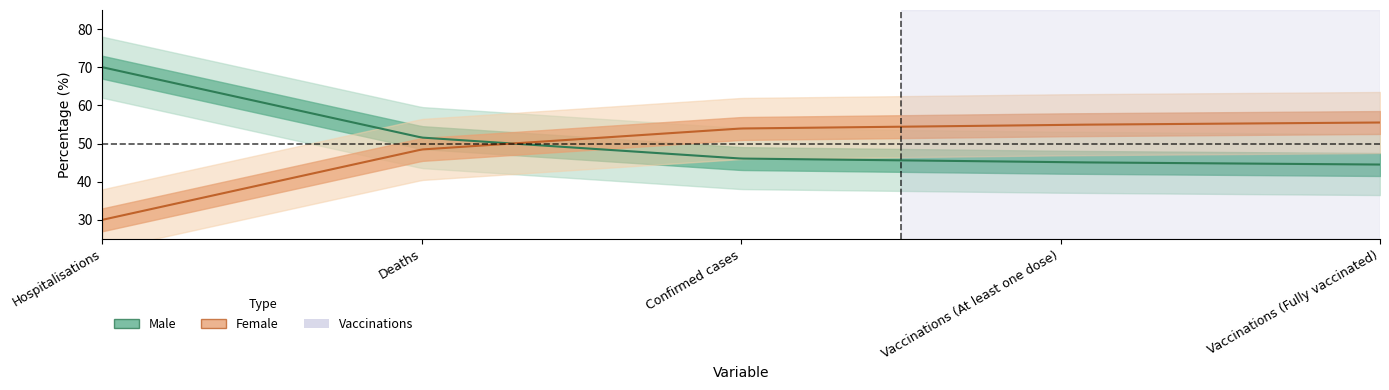

Read the Female value at Deaths.

48.4